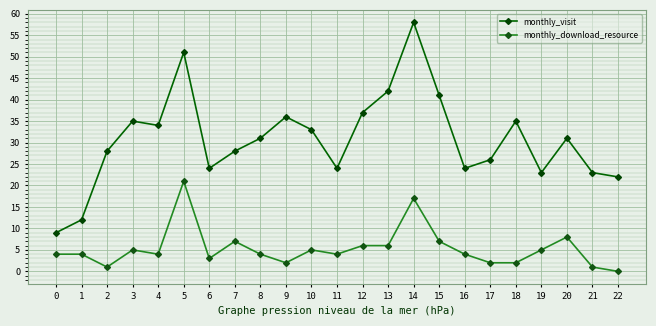

How many data points in monthly_visit are less than 31?

11